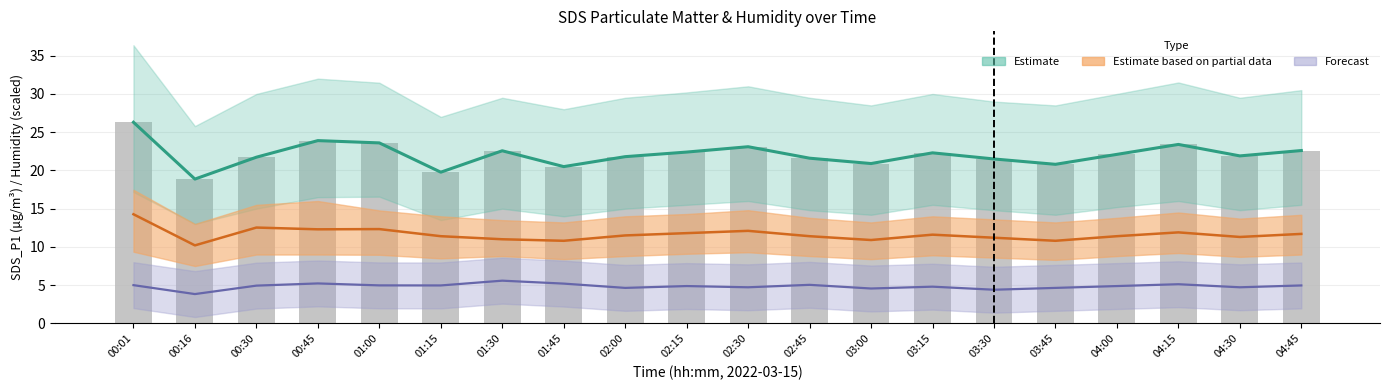

Where is SDS_P1 center nearest to the value 22?

04:00